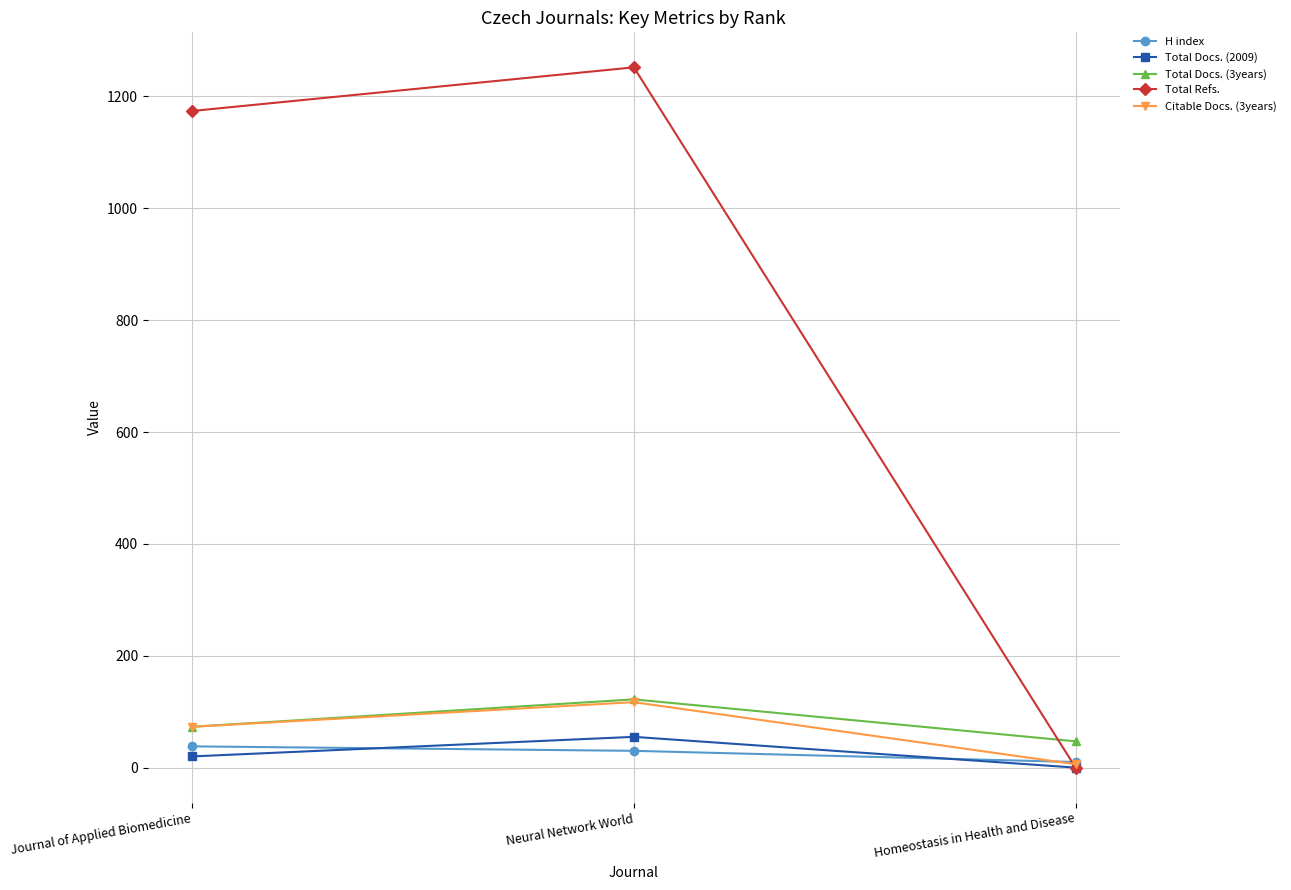

How many categories are shown in the chart?

3